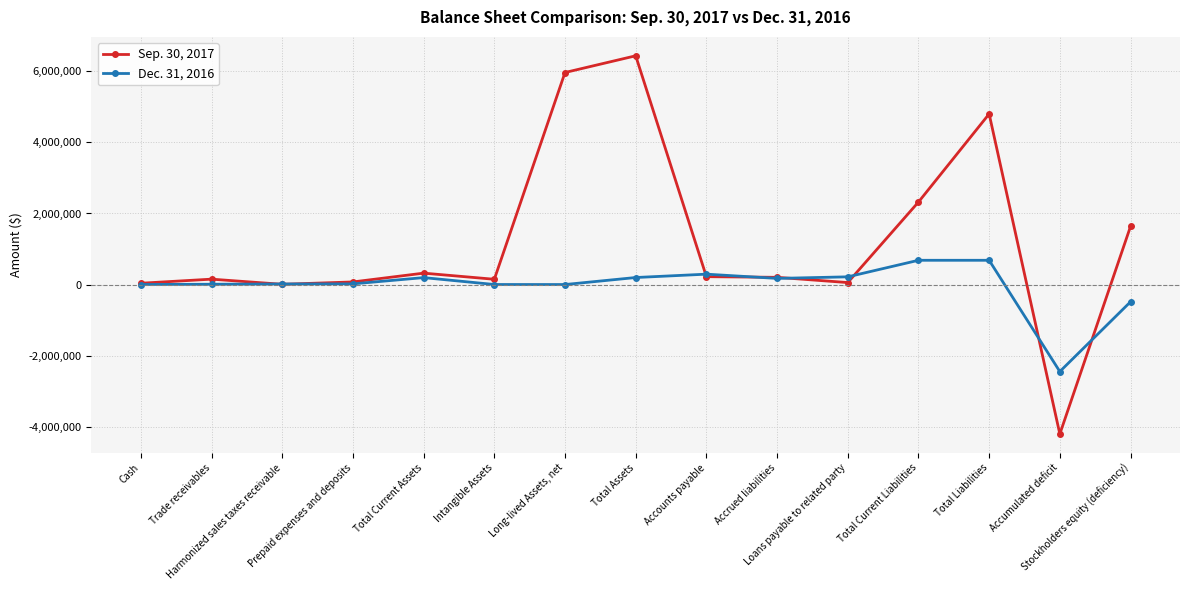

List the series in order of their overall mean, lowest first.

Dec. 31, 2016, Sep. 30, 2017